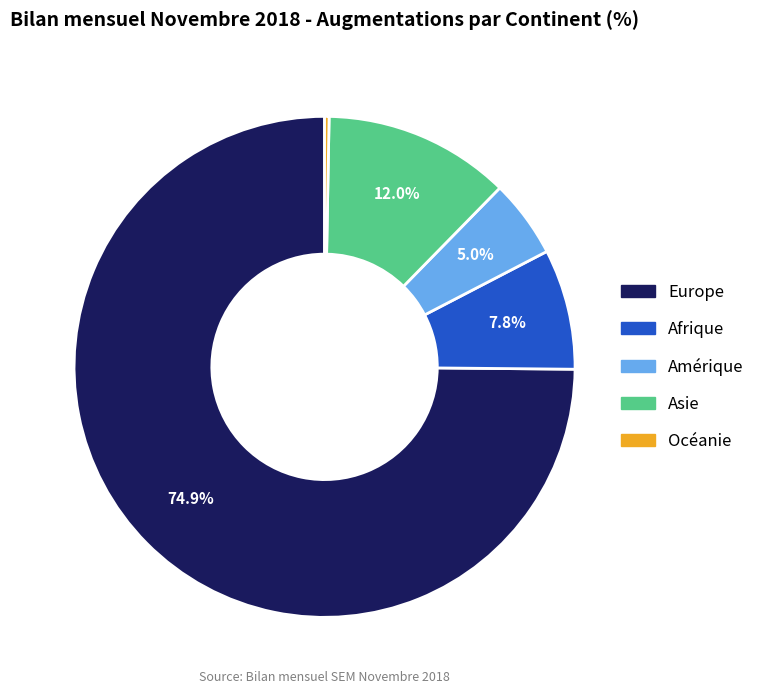

Count the number of slices in the pie.

5